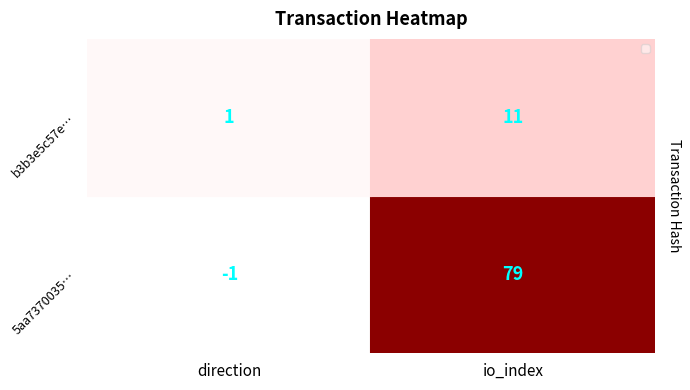

At io_index, list the series in order from largest to smallest.

5aa7370035…, b3b3e5c57e…